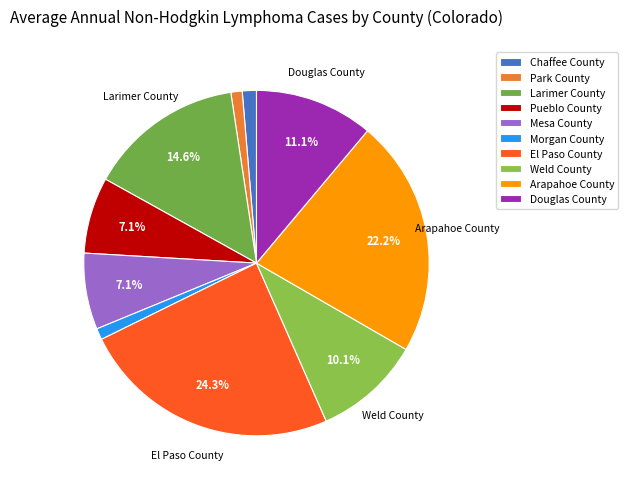

To the nearest percent, what portion does Arapahoe County represent?

22%